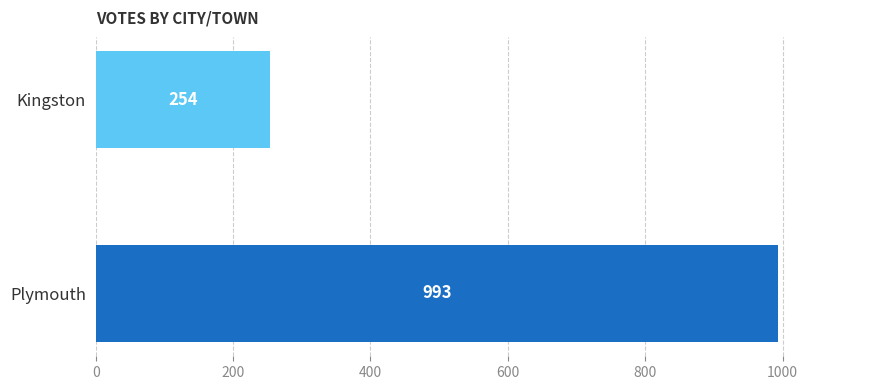

What is the maximum value shown in the chart?

993